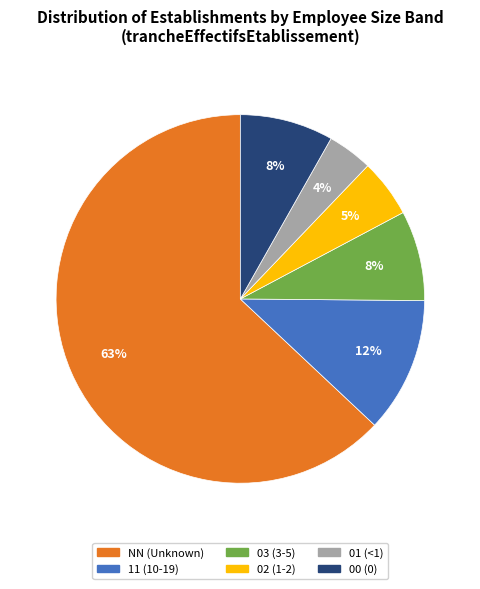

Between 02 and 00, which is larger?

00